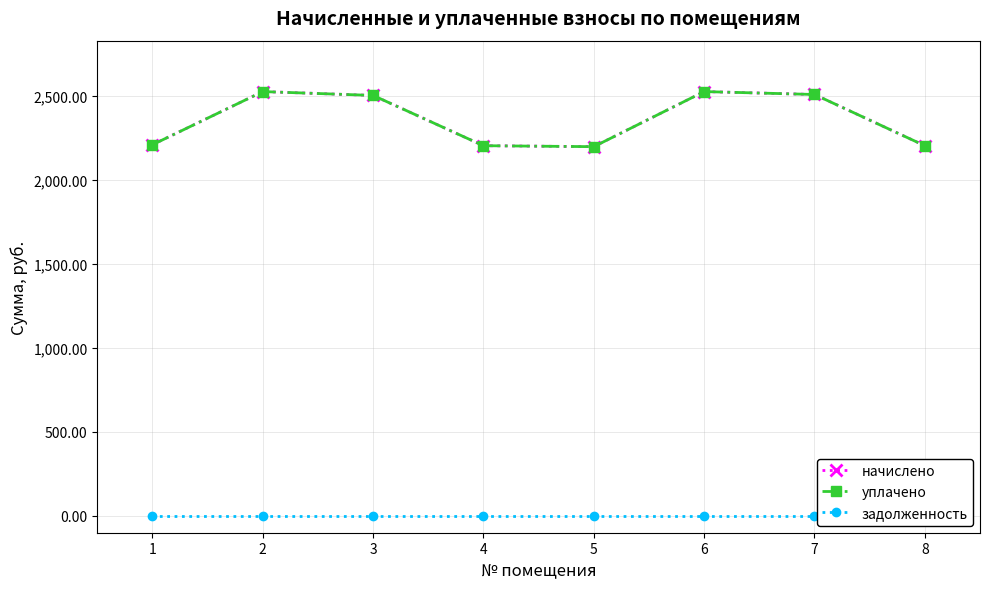

Reading left to right, what are all the values shown in this chart?

начислено: 1=2207.3	2=2523.4	3=2500.4	4=2201.5	5=2195.8	6=2523.4	7=2506.1	8=2201.5
уплачено: 1=2207.3	2=2523.4	3=2500.4	4=2201.5	5=2195.8	6=2523.4	7=2506.1	8=2201.5
задолженность: 1=0.0	2=0.0	3=0.0	4=0.0	5=0.0	6=0.0	7=0.0	8=0.0